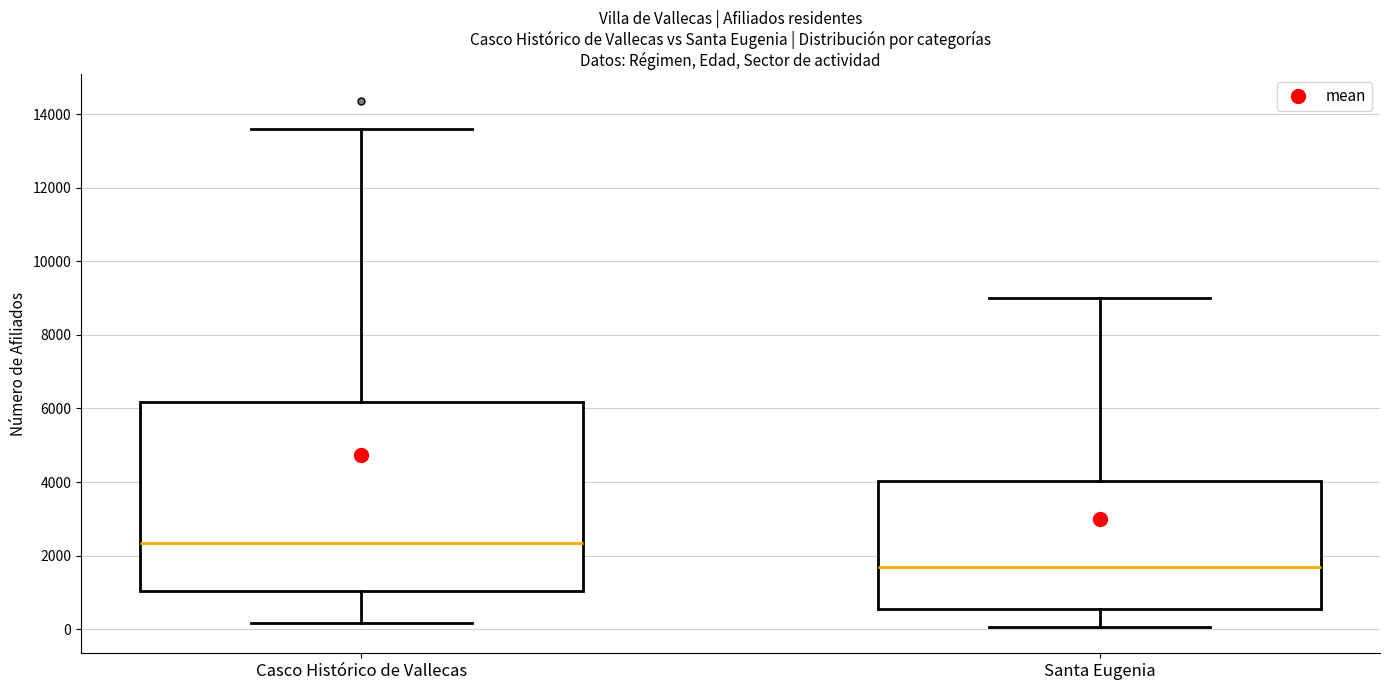

Which box's median line is the lowest?

Santa Eugenia